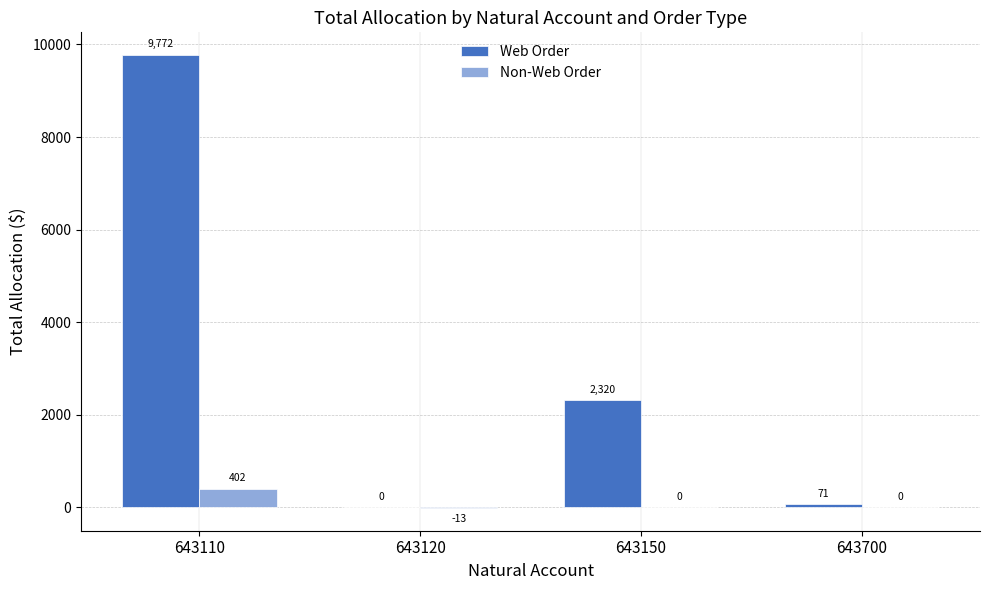

At which category does the chart reach its peak across all series?

643110